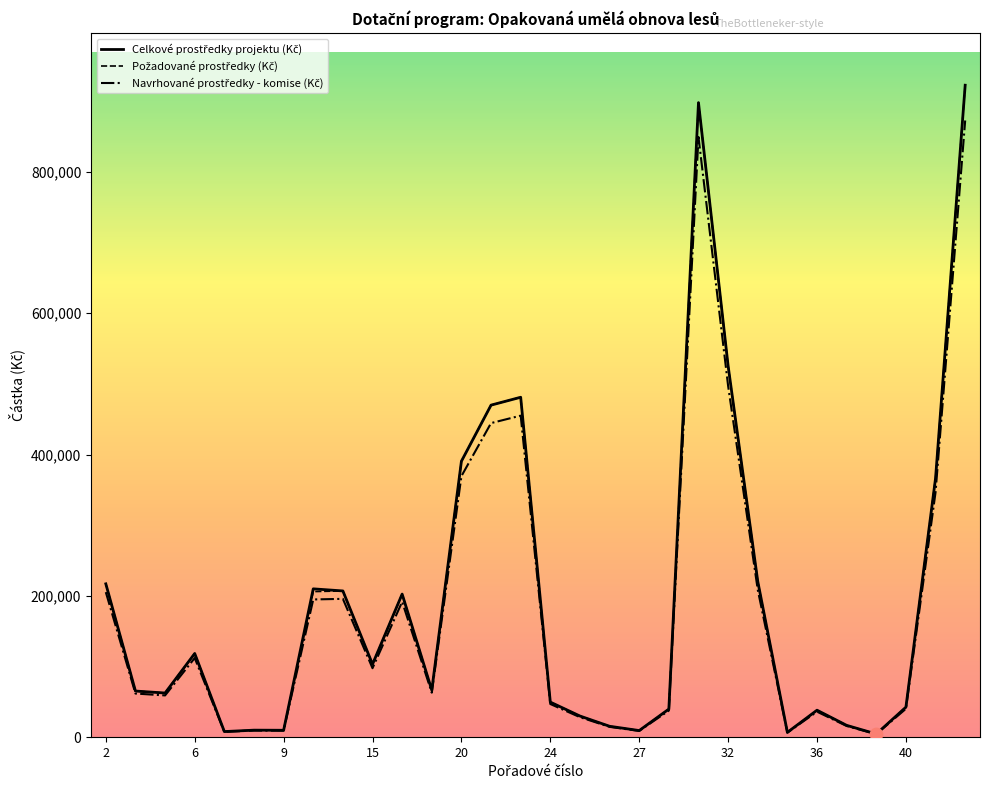

At how many categories does at least one series exceed 725392?

2